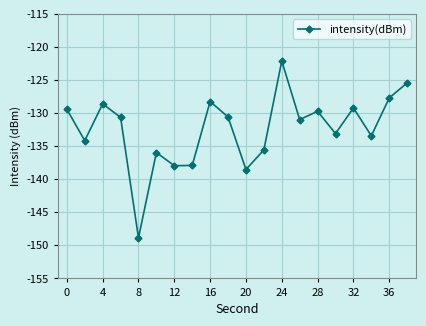

How many interior local peaks (higher than both neighbors) does the data have?

6